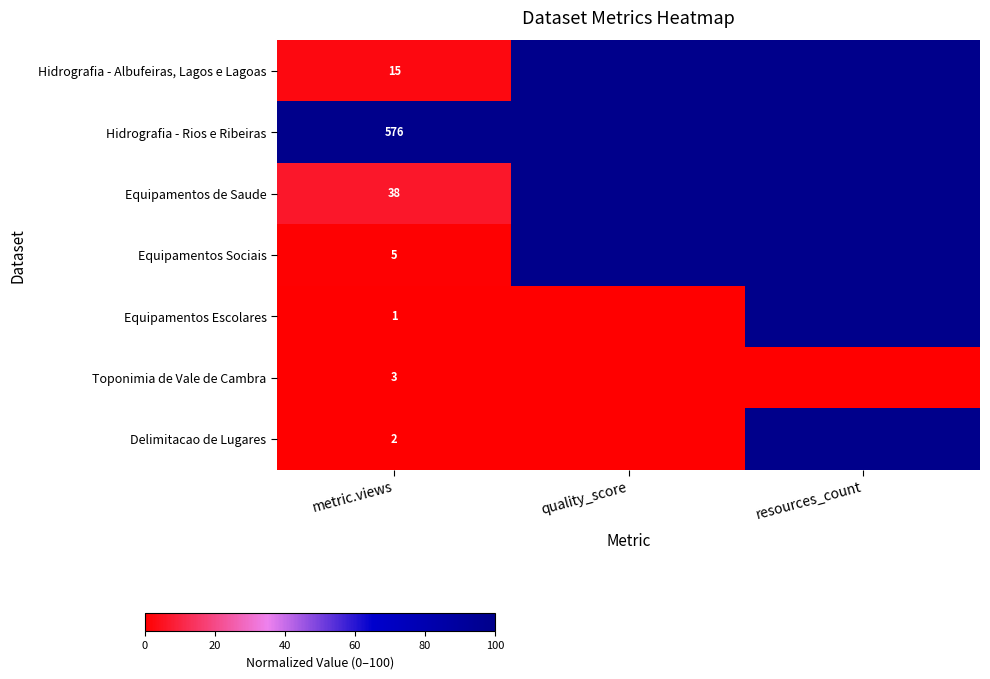

What is the total value across all series at metric.views?

640